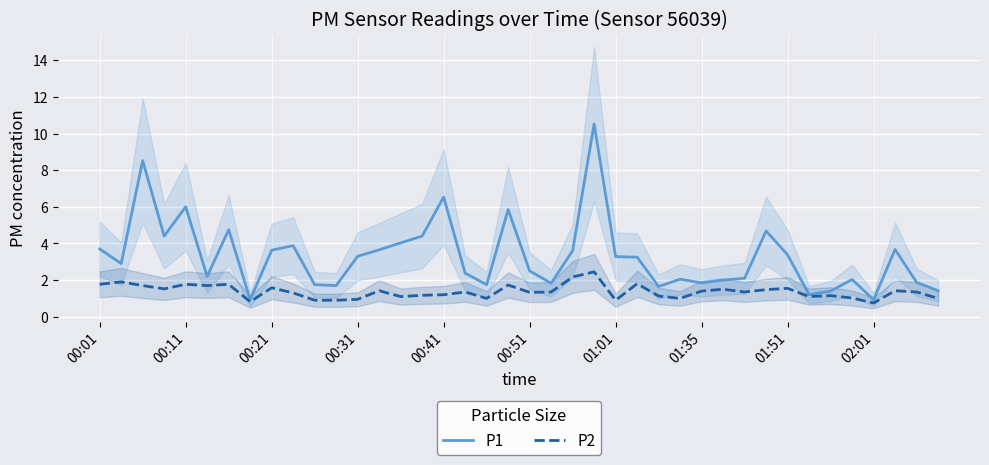

What is the sum of the P2 values at 34 and 23?

3.6